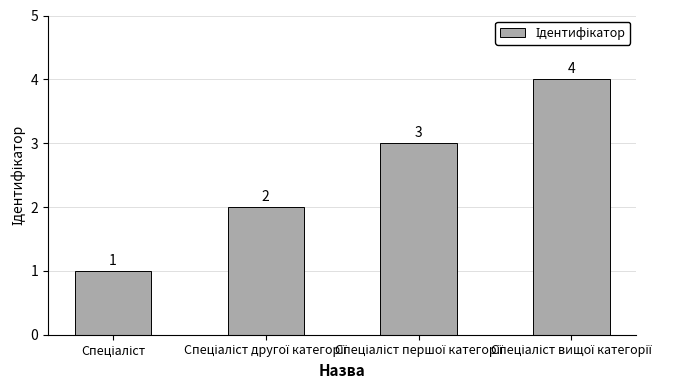

How many values are between 2 and 4?

3